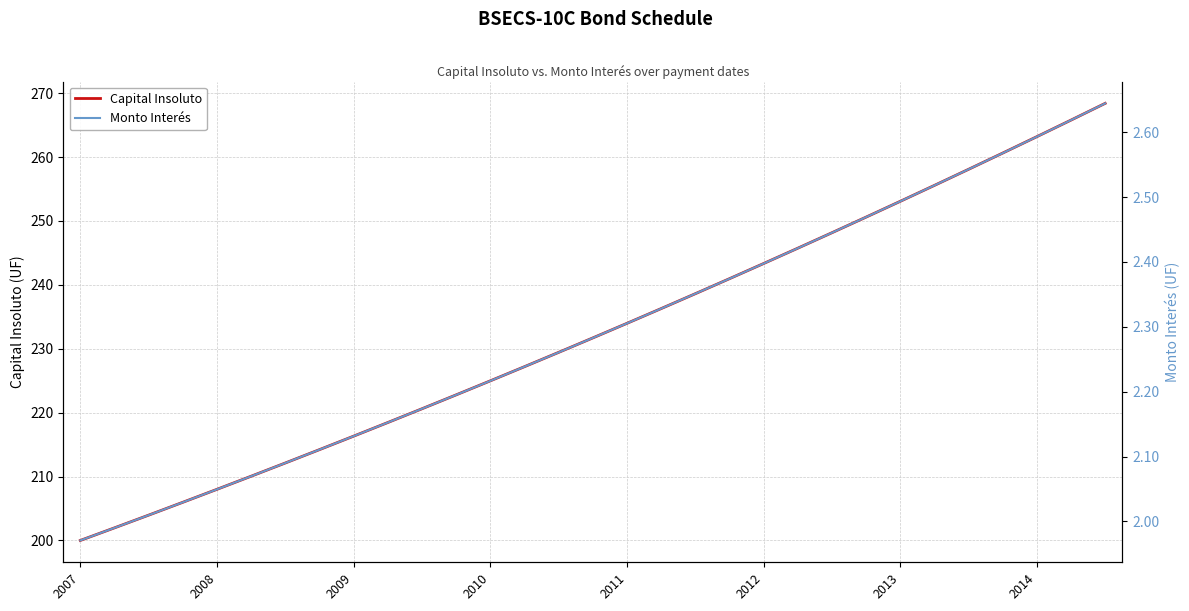

What is the lowest value of the Capital Insoluto series?

200.0